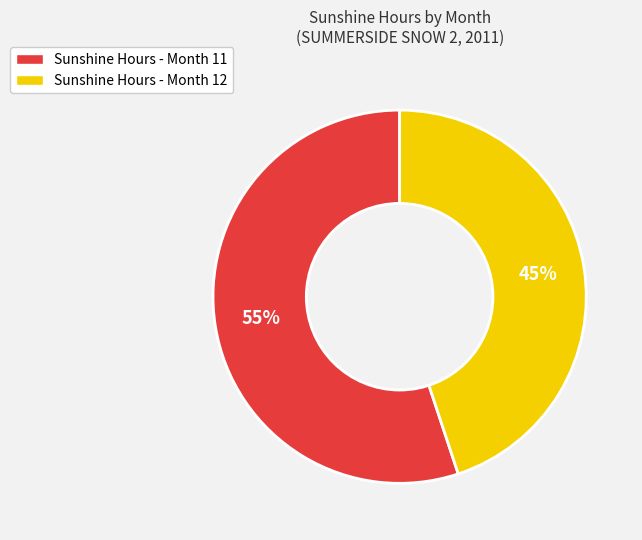

Is the sum of Sunshine Hours - Month 11 and Sunshine Hours - Month 12 greater than half?

Yes